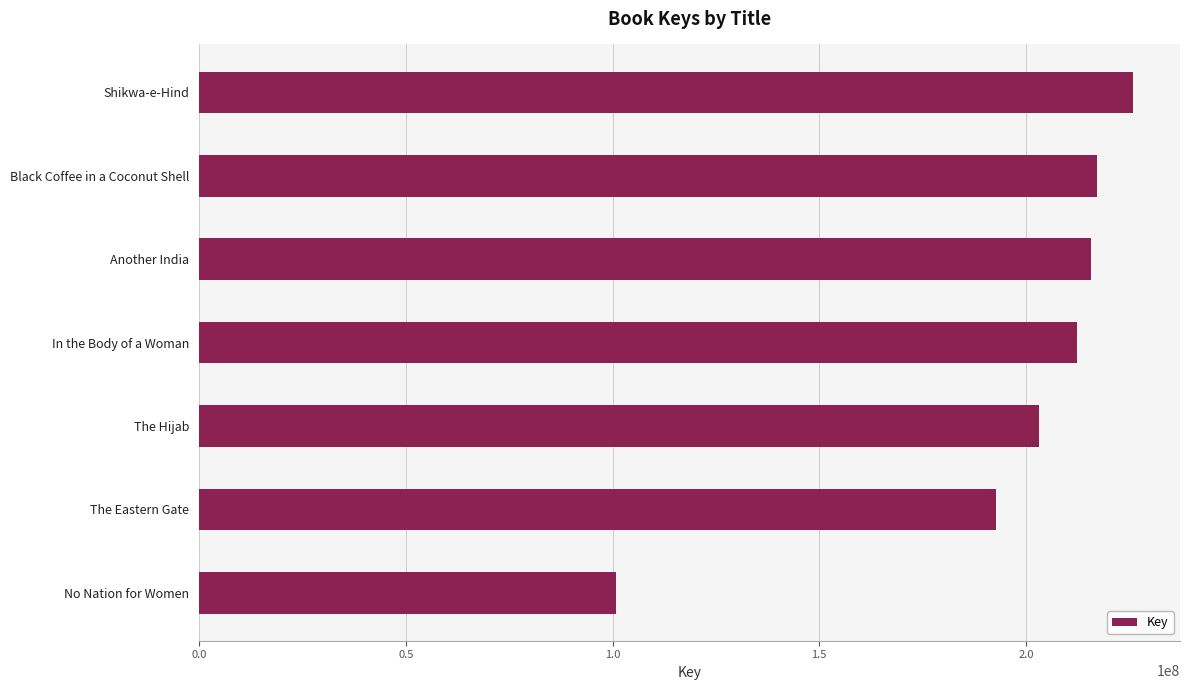

What is the average value?

195402528